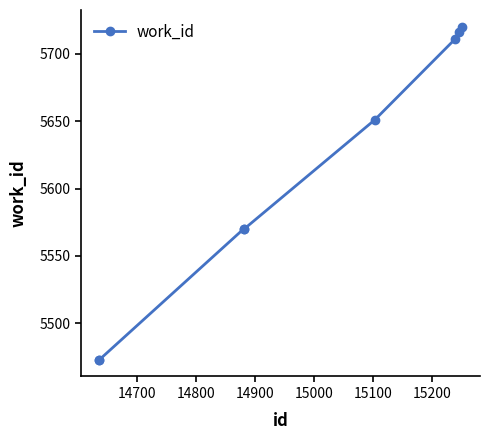

What is the value of the 7th point from the left?

5716